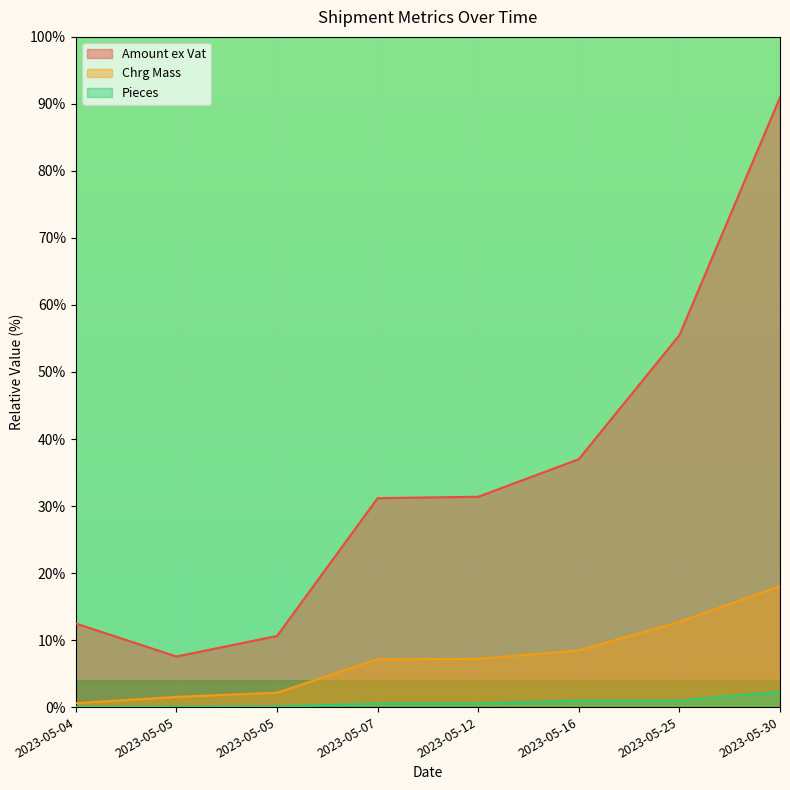

What is the average value of the Amount ex Vat series?

34.6